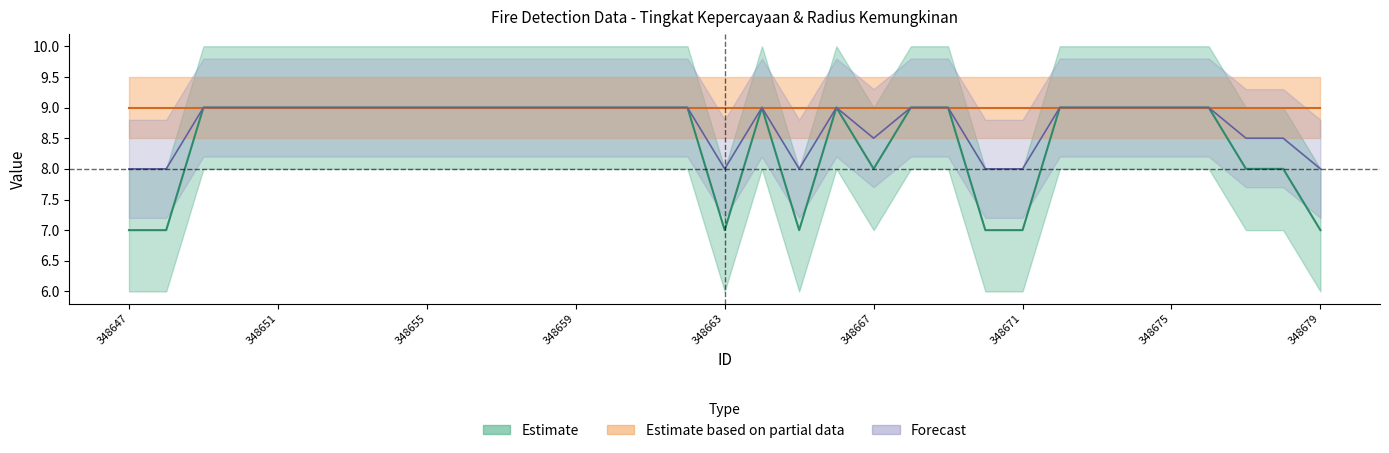

List the labels in order of value, largest first.

348649, 348650, 348651, 348652, 348653, 348654, 348655, 348656, 348657, 348658, 348659, 348660, 348661, 348662, 348664, 348666, 348668, 348669, 348672, 348673, 348674, 348675, 348676, 348667, 348677, 348678, 348647, 348648, 348663, 348665, 348670, 348671, 348679